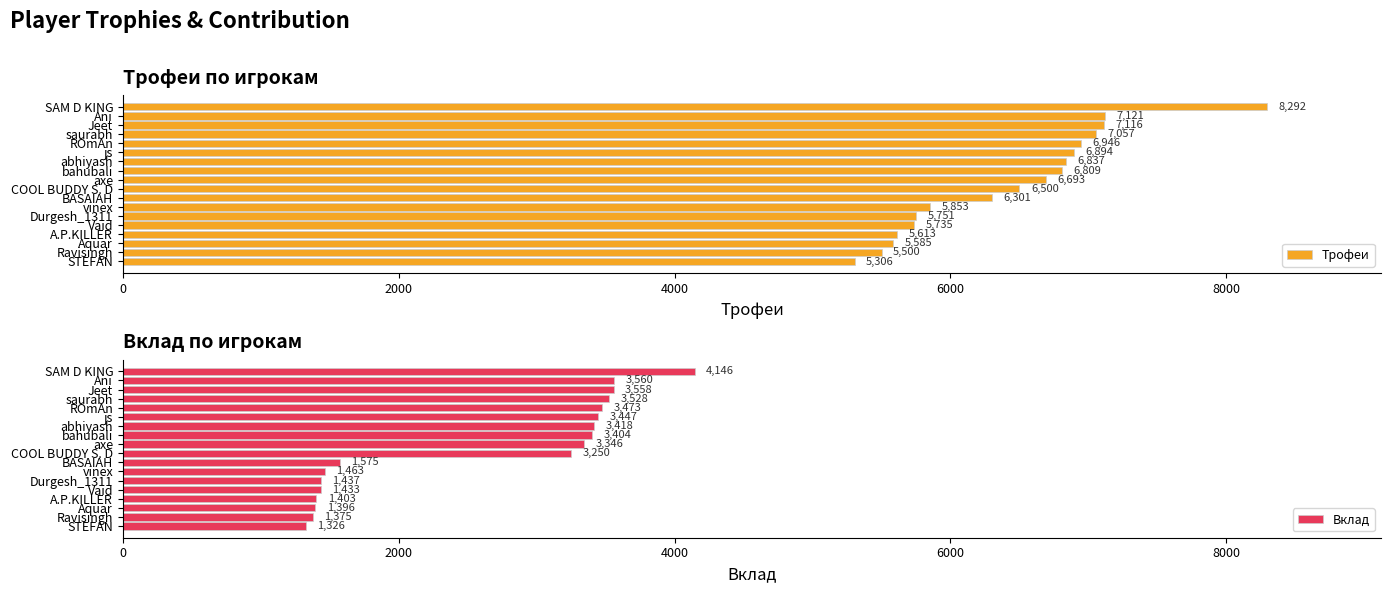

What is the maximum value shown in the chart?

8292